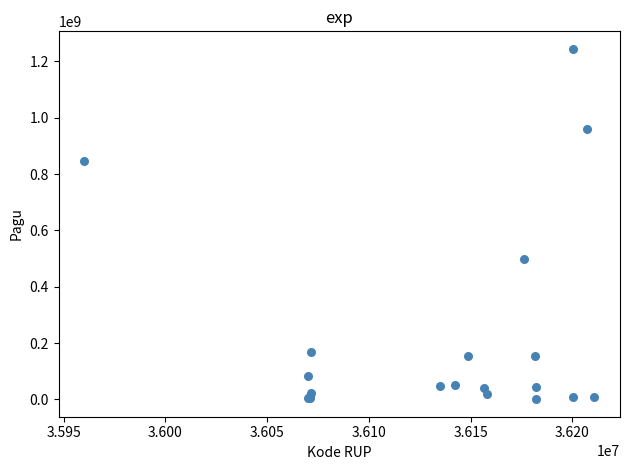

What Y value in the scatter plot is closest to 622840000?

499932000